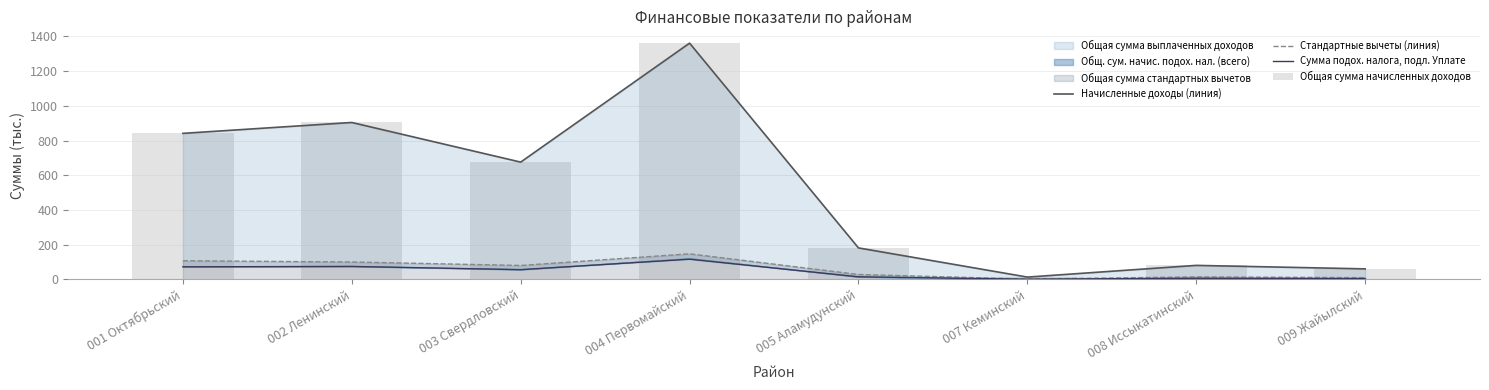

Reading left to right, extract all data points from this chart.

Начисленные доходы (линия): 841.4	904.1	675.8	1361.3	181.5	13.4	80.8	60.6
Стандартные вычеты (линия): 107.4	100.2	80.3	147.3	28.3	2.0	14.4	9.9
Сумма подох. налога, подл. Уплате: 72.5	74.7	56.1	116.3	14.8	1.1	6.7	4.7
Общая сумма начисленных доходов: 841.4	904.1	675.8	1361.3	181.5	13.4	80.8	60.6